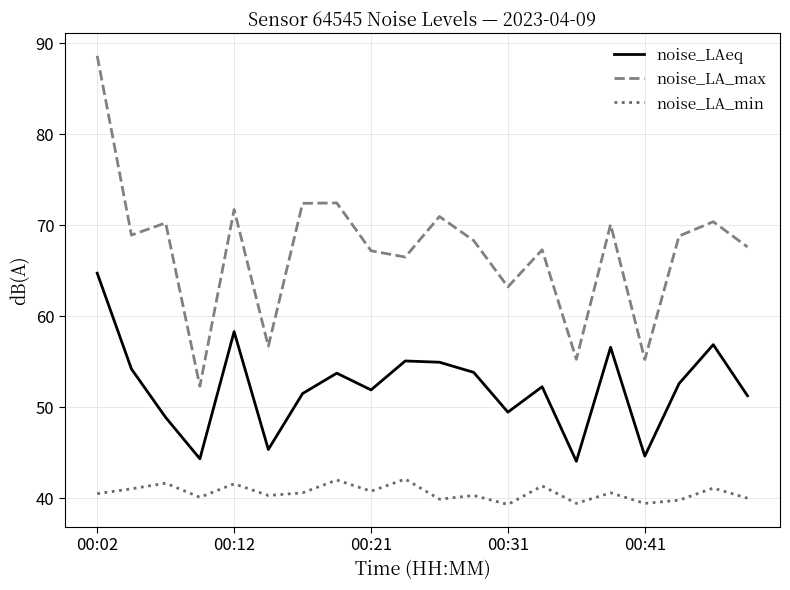

Which series has the widest spread of values?

noise_LA_max